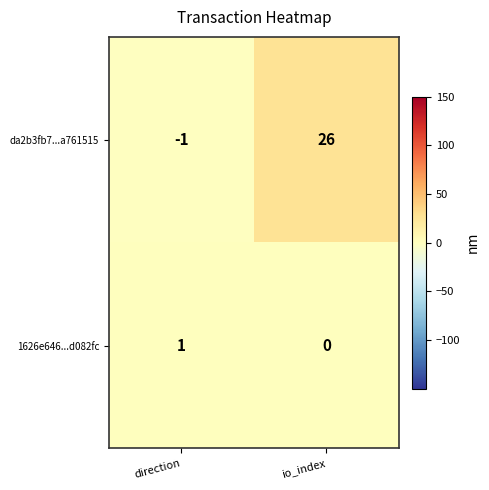

Reading left to right, extract all data points from this chart.

da2b3fb7...a761515: -1	26
1626e646...d082fc: 1	0